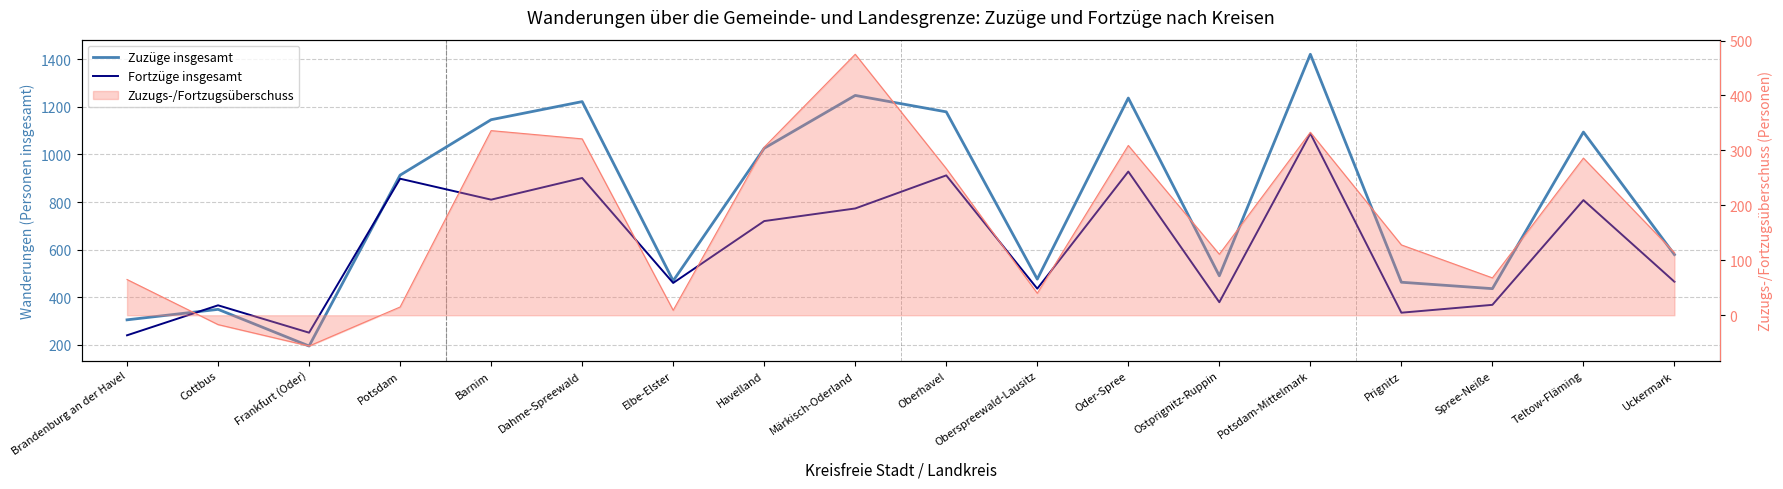

At which category does the chart reach its peak across all series?

Potsdam-Mittelmark